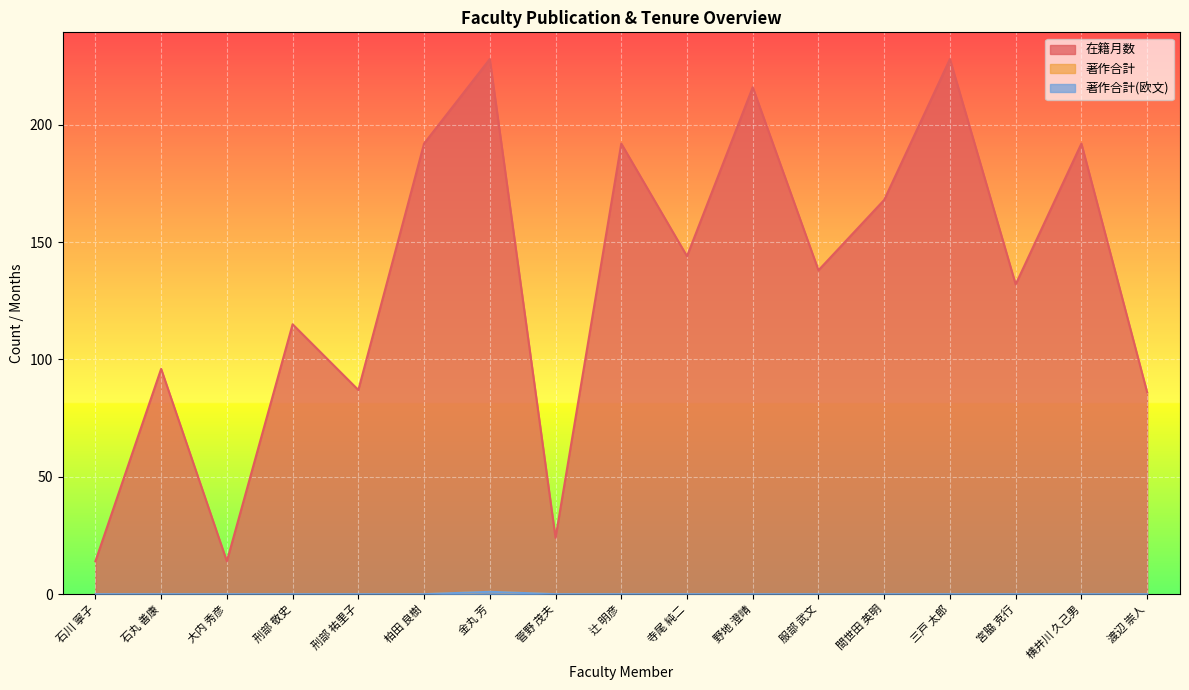

True or false: 在籍月数 and 著作合計 cross at least once.

False